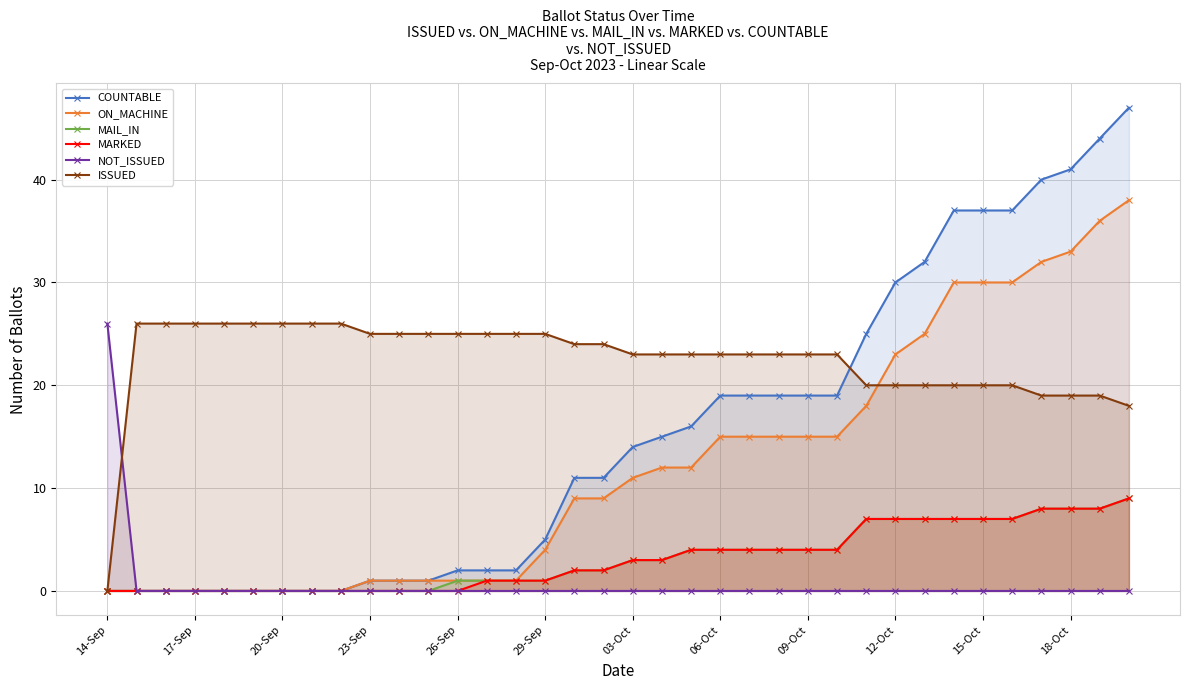

The ISSUED series shows 33 at 26-Sep. True or false?

False